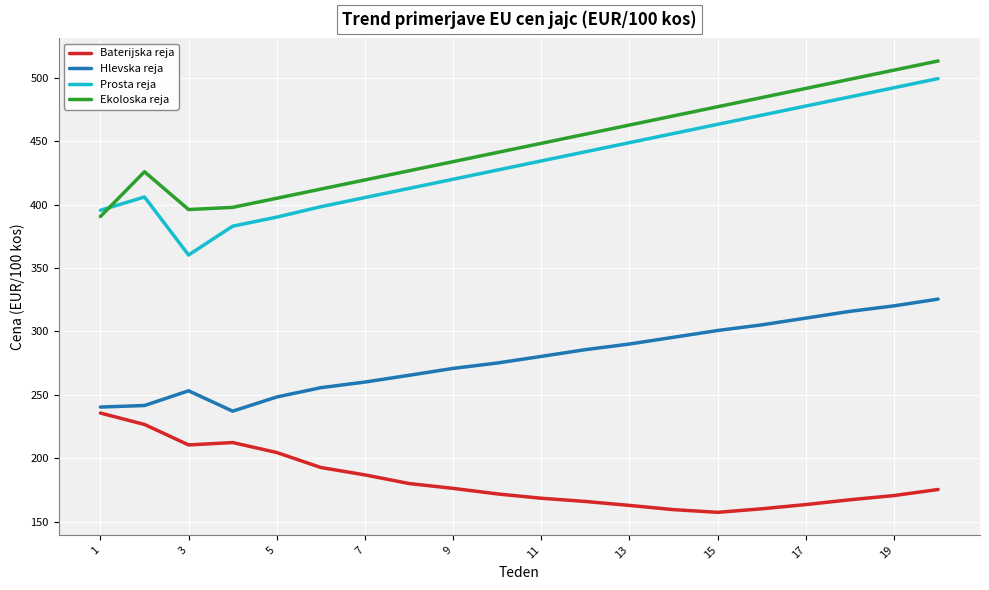

Which series has the widest spread of values?

Prosta reja